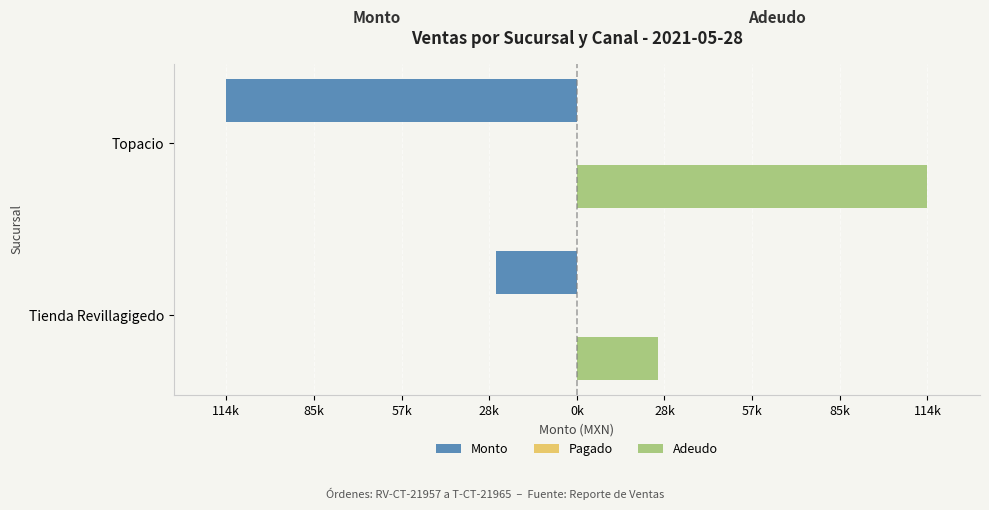

What is the value of the Pagado bar at the 2nd from the left?

0.2